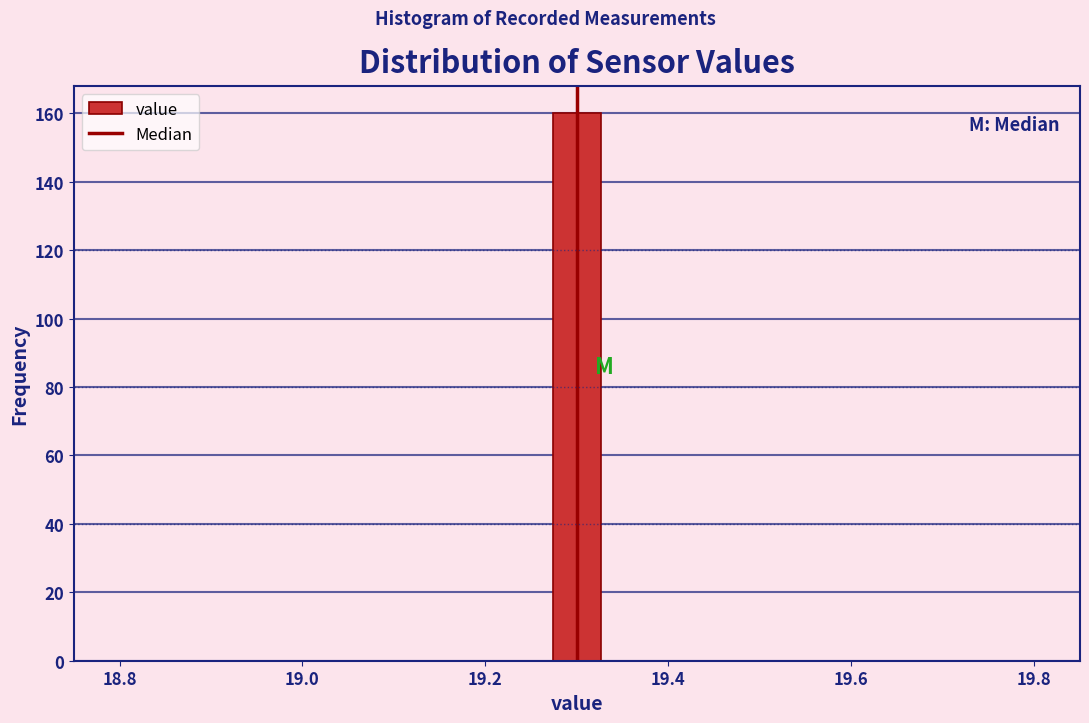

Around what value on the x-axis is the tallest bar? Give the approximate position of its centre, as read against the axis.

19.30